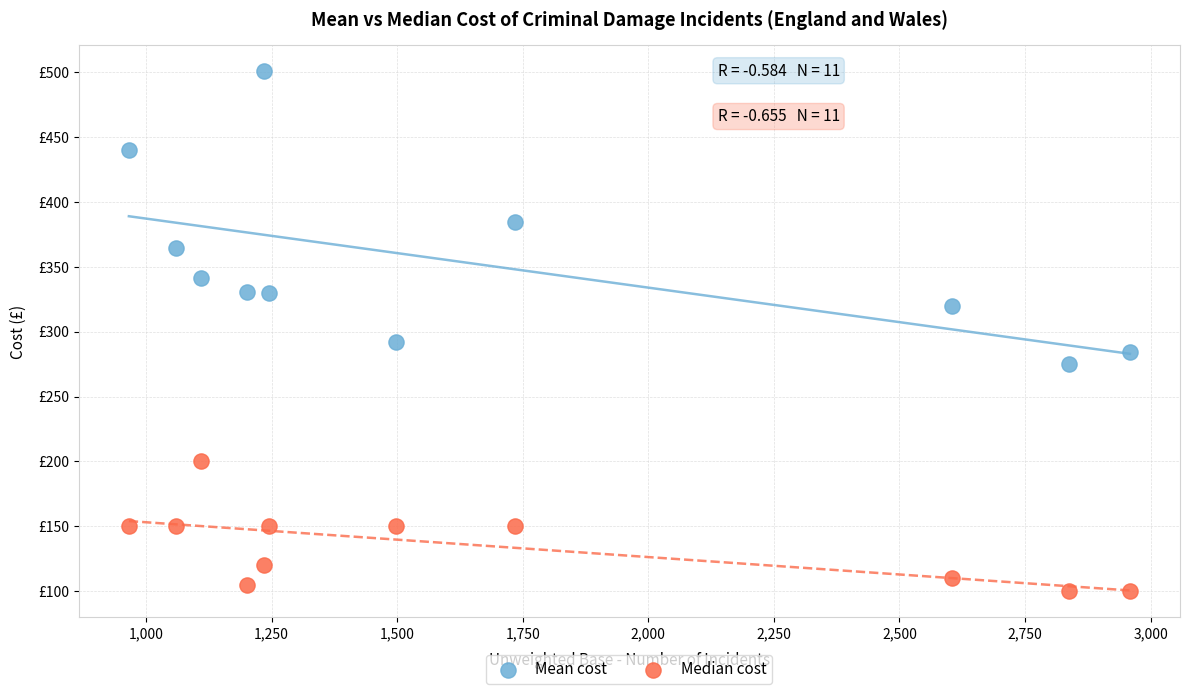

Which series has the widest spread of Y values?

Mean cost